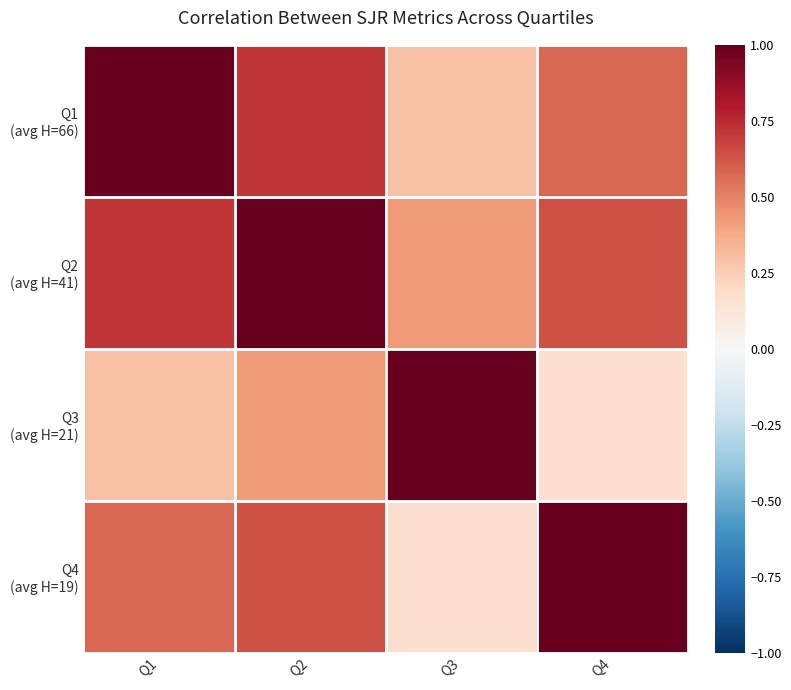

At how many categories does at least one series exceed 0?

4